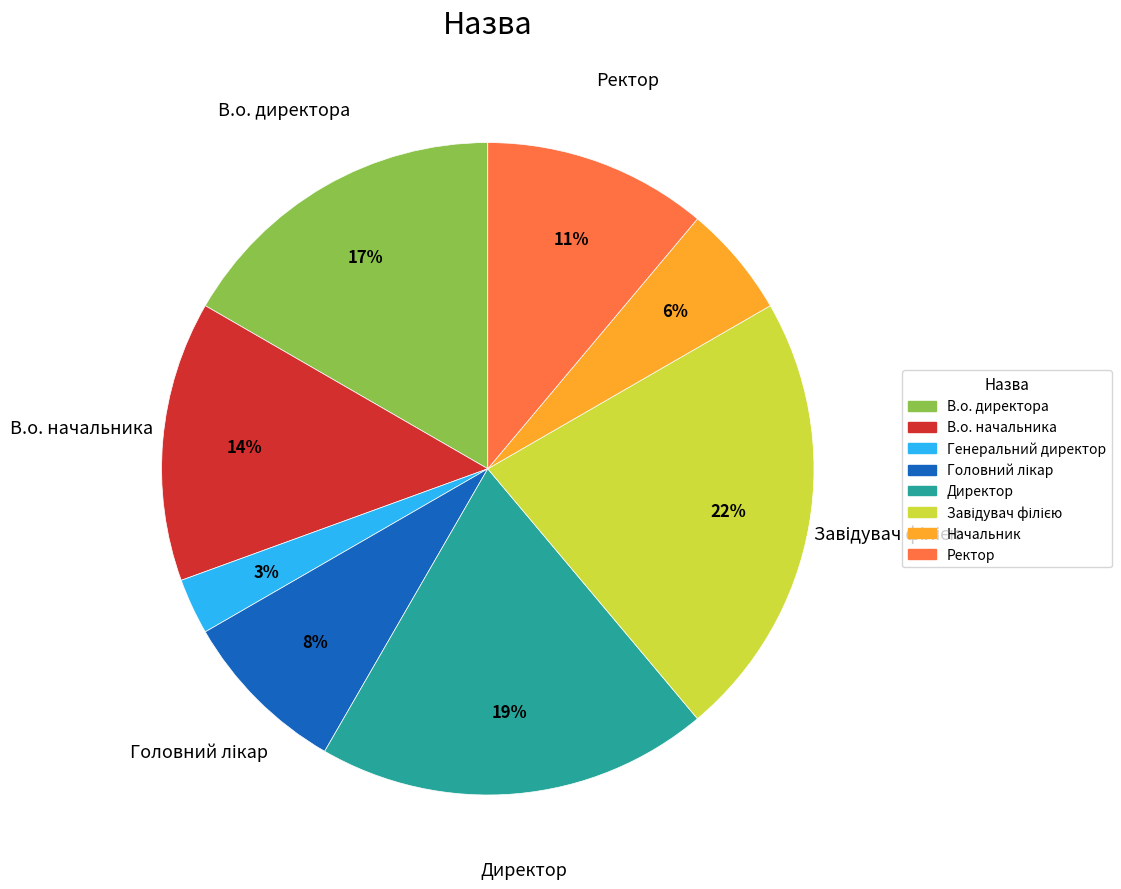

How many slices are in this pie chart?

8